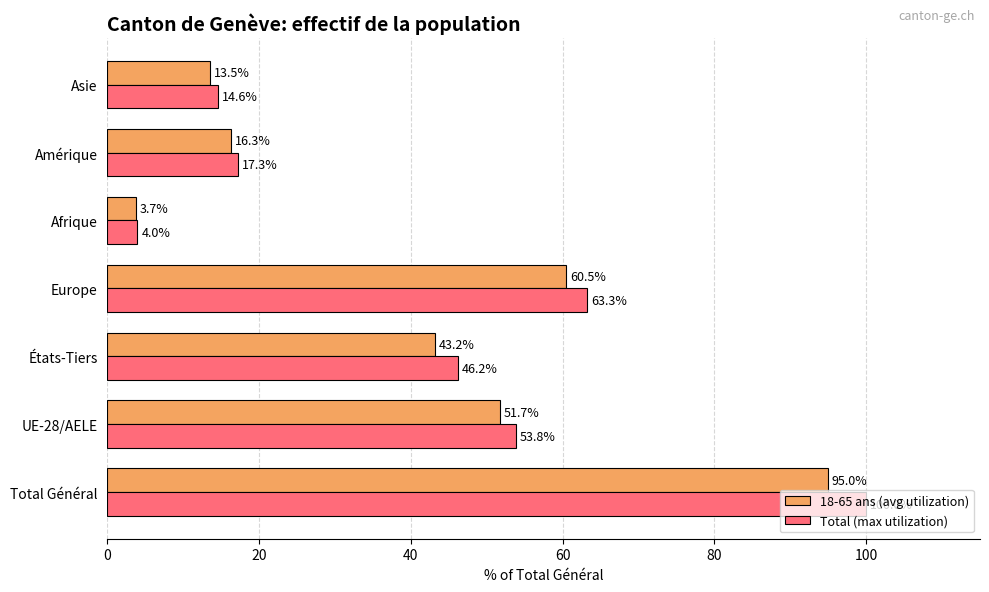

How many data points in Total (max utilization) are above 46?

4